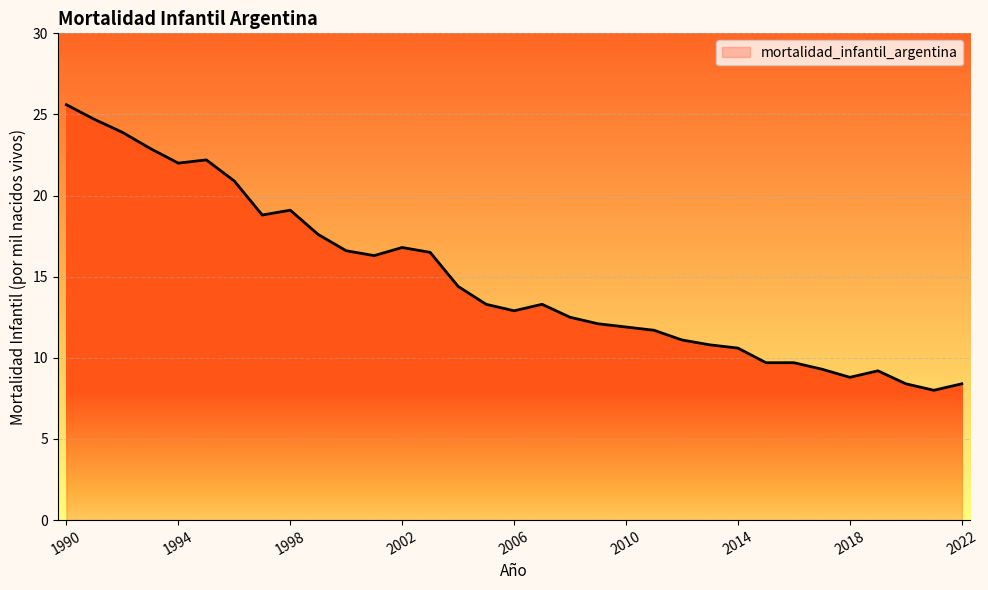

What is the difference between the maximum and minimum values?

17.6